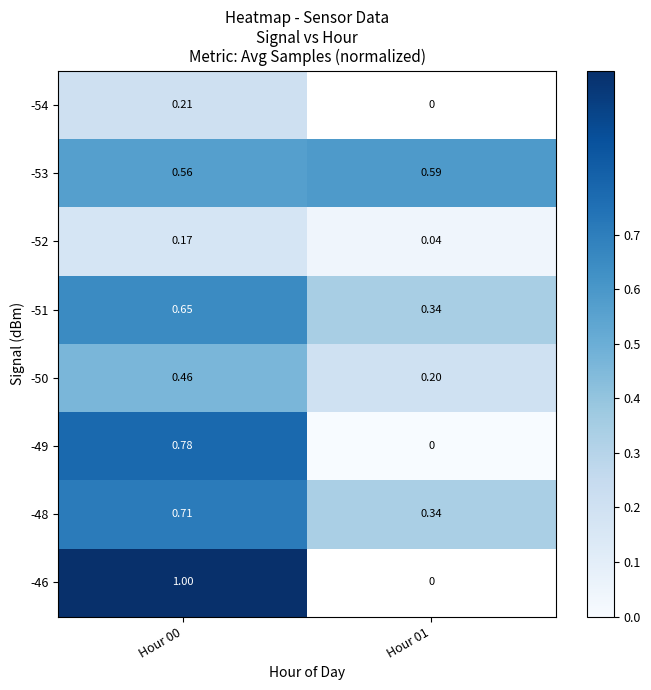

Which has a higher value, Hour 01 or Hour 00?

Hour 00